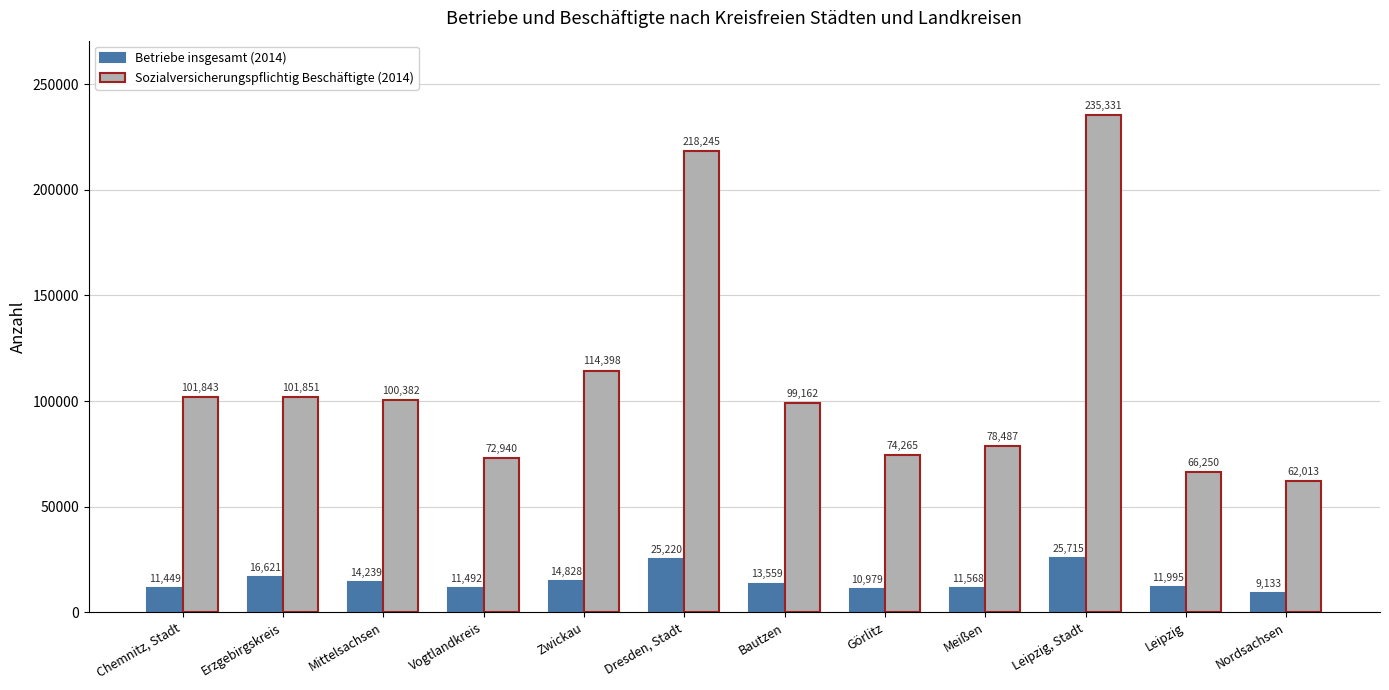

What is the total value across all series at Chemnitz, Stadt?

113292